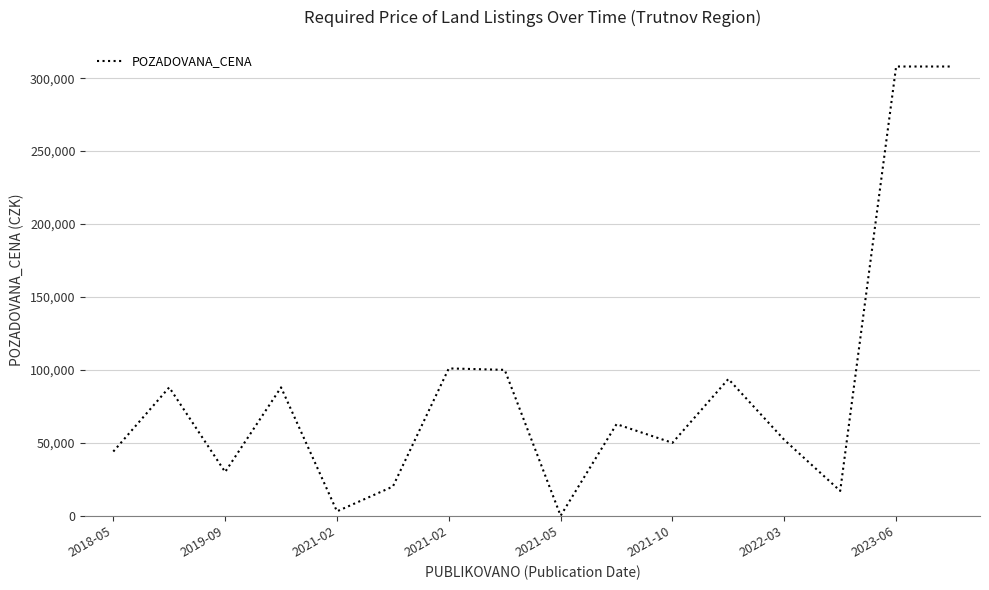

What is the maximum value shown in the chart?

308000